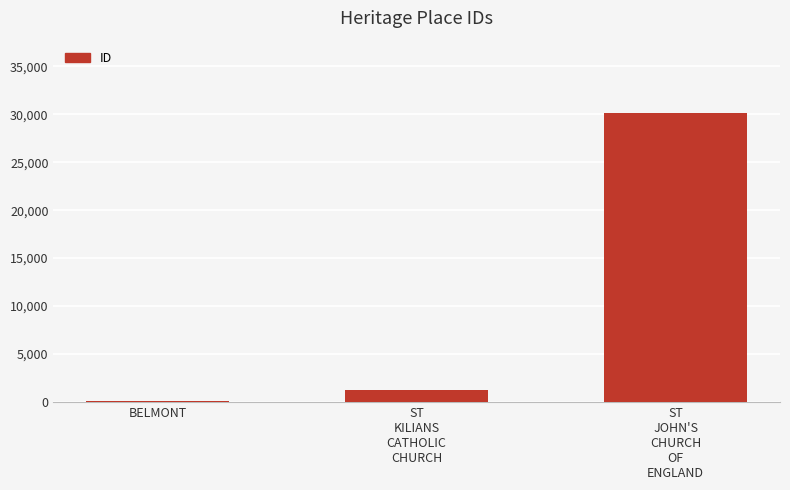

Between BELMONT and ST
KILIANS
CATHOLIC
CHURCH, which is larger?

ST
KILIANS
CATHOLIC
CHURCH